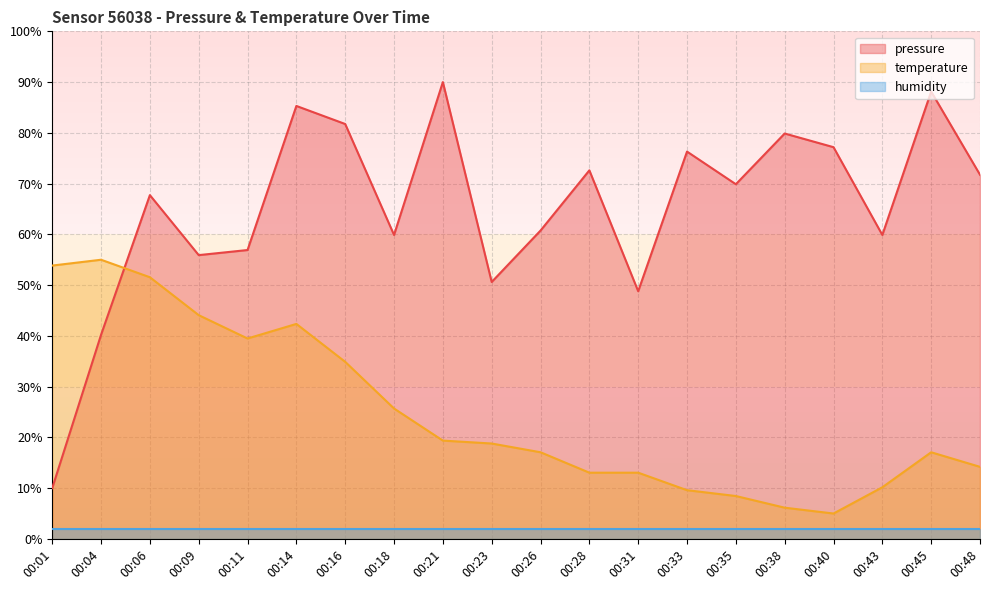

Where is the first local maximum for temperature?

00:04